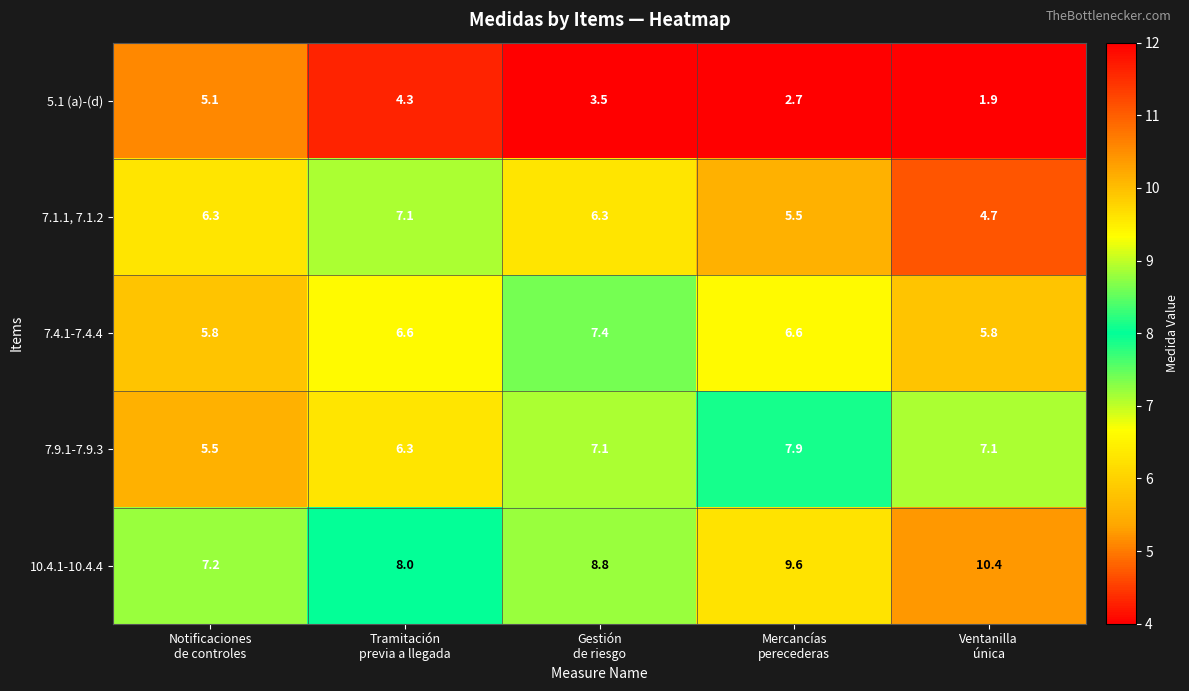

Reading left to right, transcribe all the data shown in this chart.

5.1 (a)-(d): 5.1	4.3	3.5	2.7	1.9
7.1.1, 7.1.2: 6.3	7.1	6.3	5.5	4.7
7.4.1-7.4.4: 5.8	6.6	7.4	6.6	5.8
7.9.1-7.9.3: 5.5	6.3	7.1	7.9	7.1
10.4.1-10.4.4: 7.2	8.0	8.8	9.6	10.4